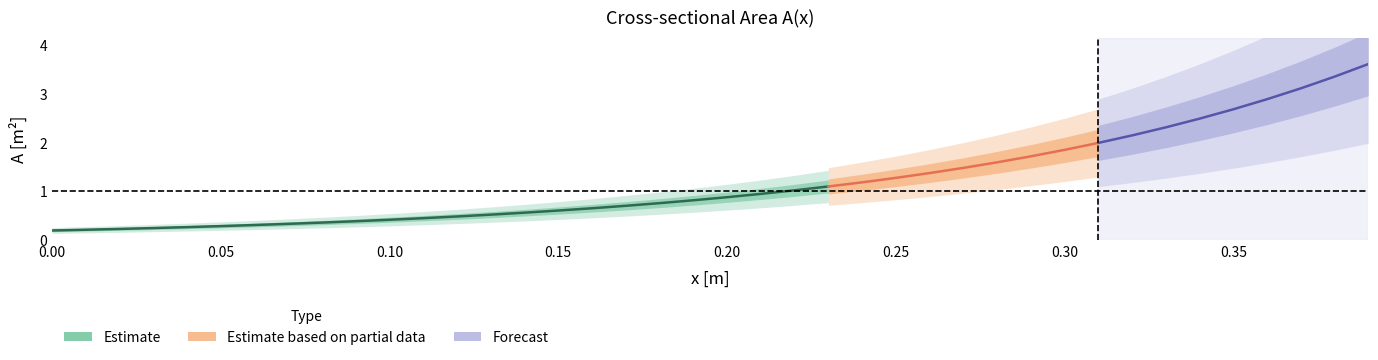

True or false: A has more than 1 interior local peaks.

False